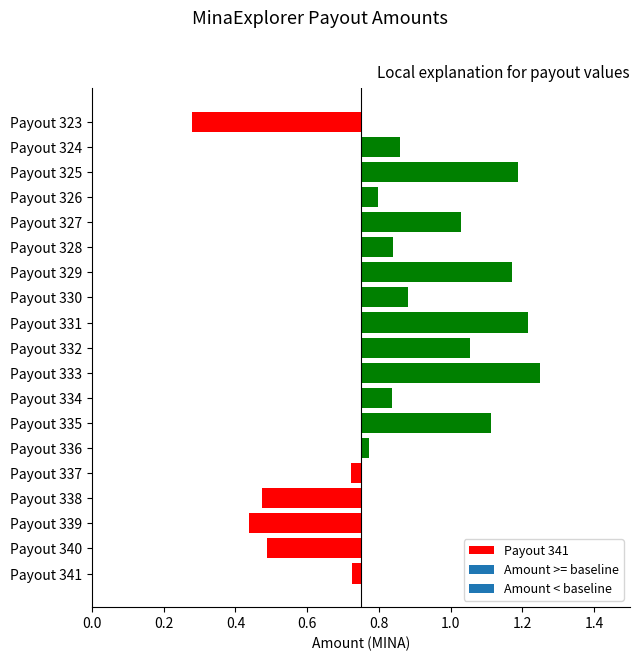

What is the difference between the second highest and second lowest values?

0.8